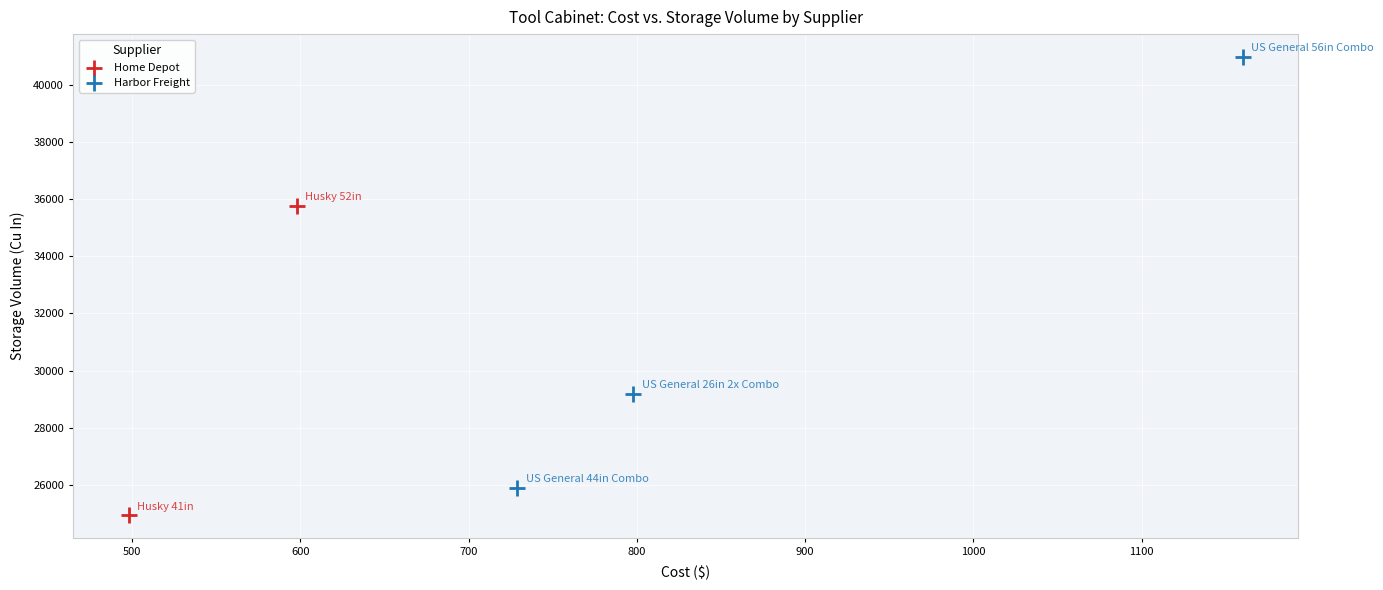

What are all the series names shown in the legend?

Home Depot, Harbor Freight